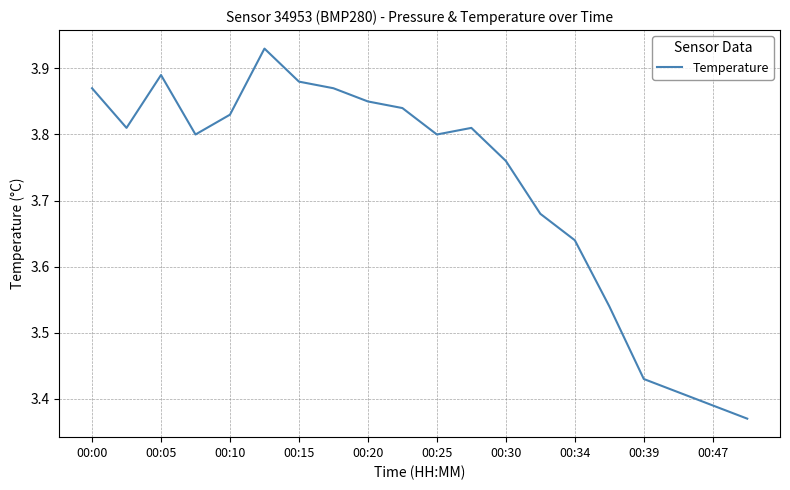

What is the difference between the maximum and minimum values?

0.6